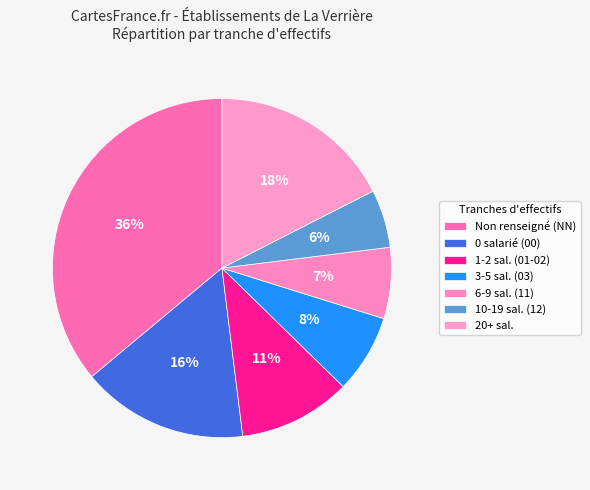

How many slices are in this pie chart?

7